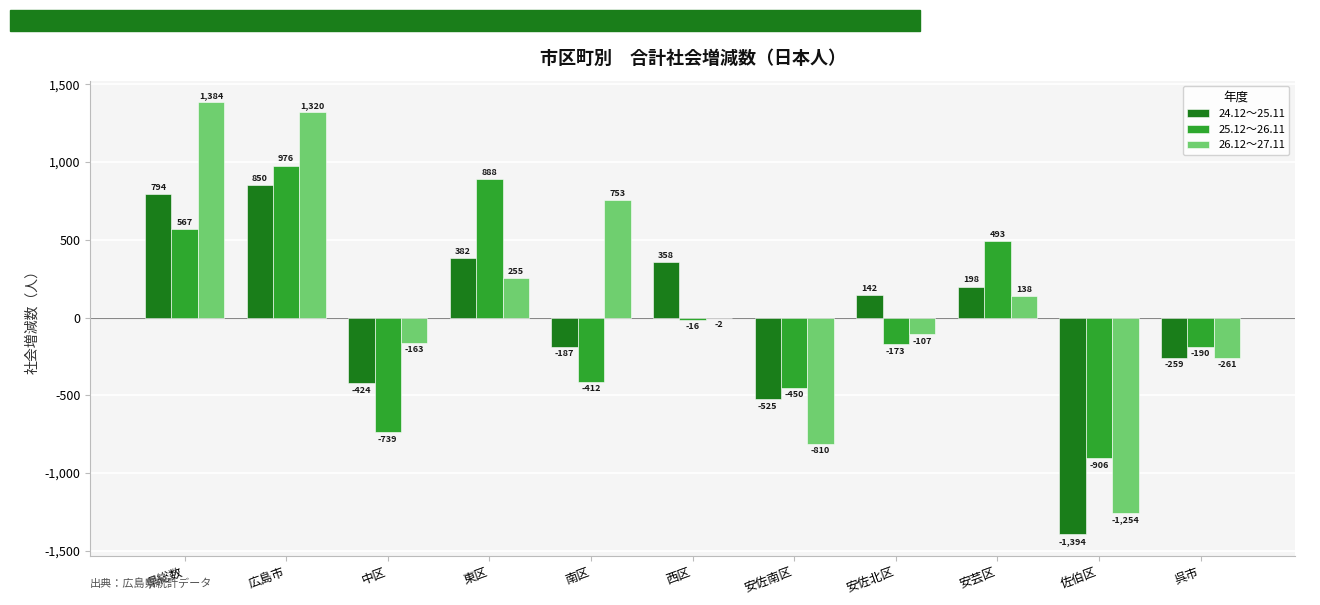

Is the value of 24.12～25.11 at 安芸区 greater than the value of 25.12～26.11 at 県総数?

No